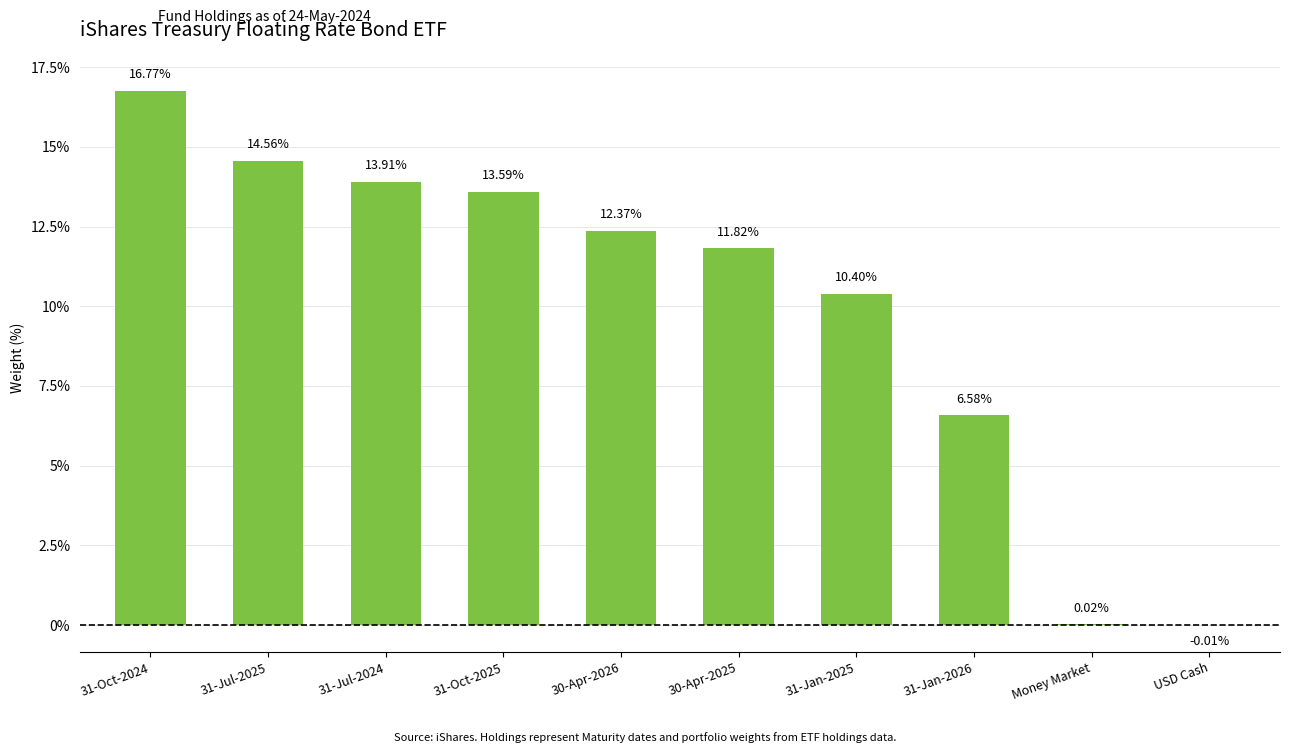

Are the bars grouped side by side (vs. stacked)?

No